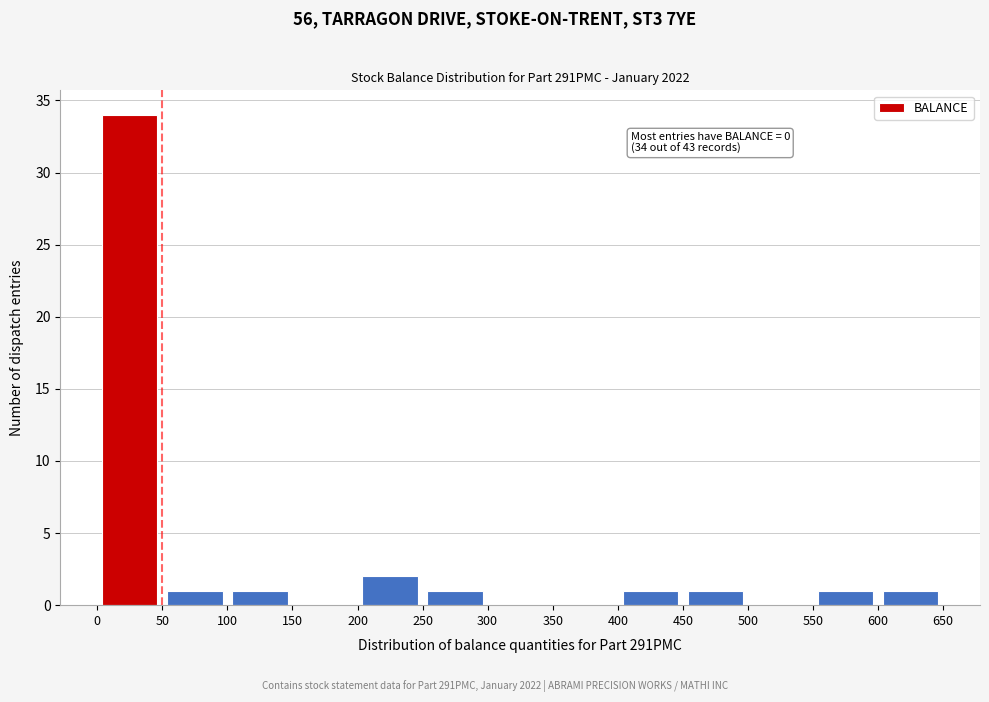

Which range on the x-axis has the tallest bar?

0 to 50